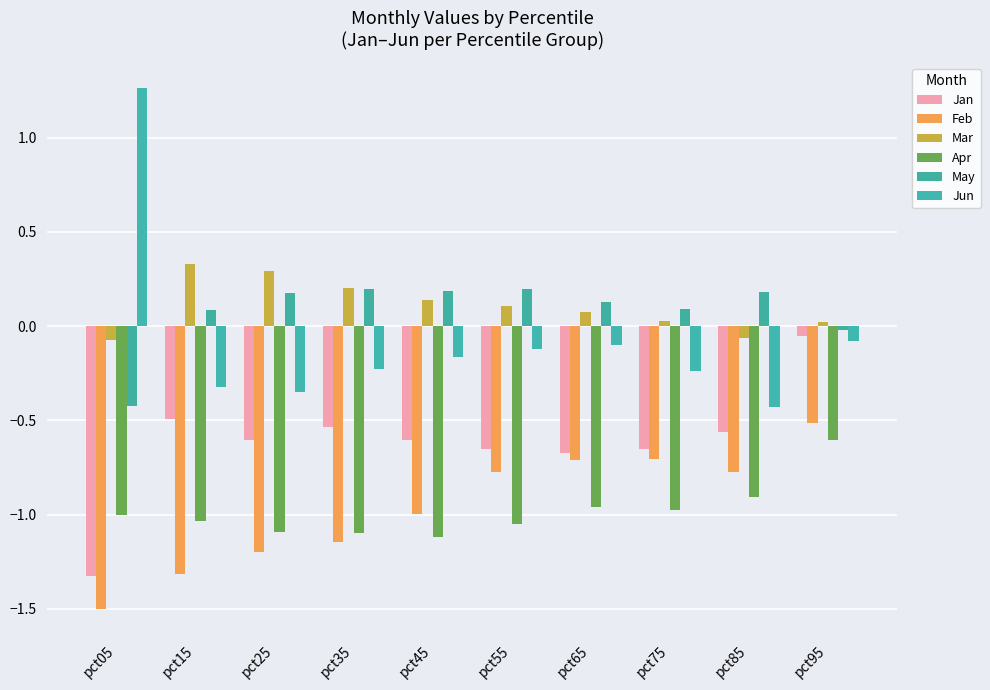

What is the average value of the Apr series?

-1.0